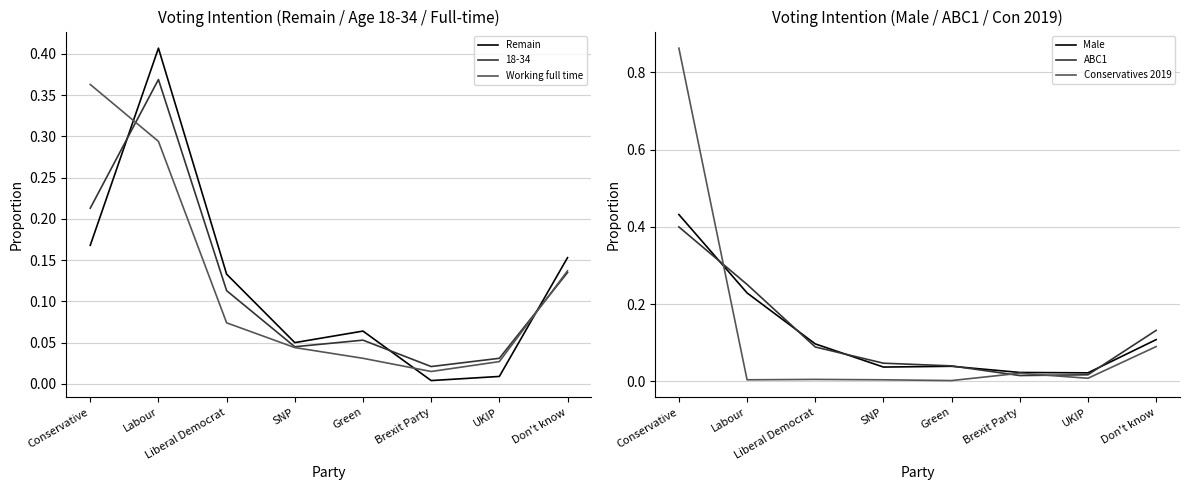

What is the sum of all Working full time values?

1.0